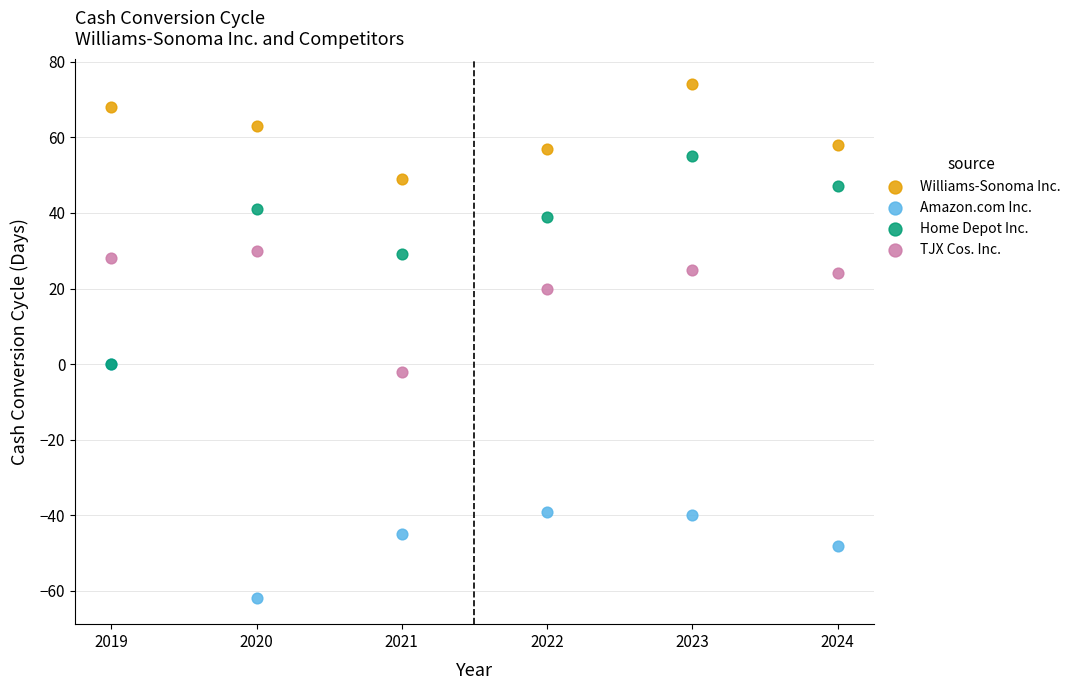

In the TJX Cos. Inc. series, what Y value is closest to 14?

20